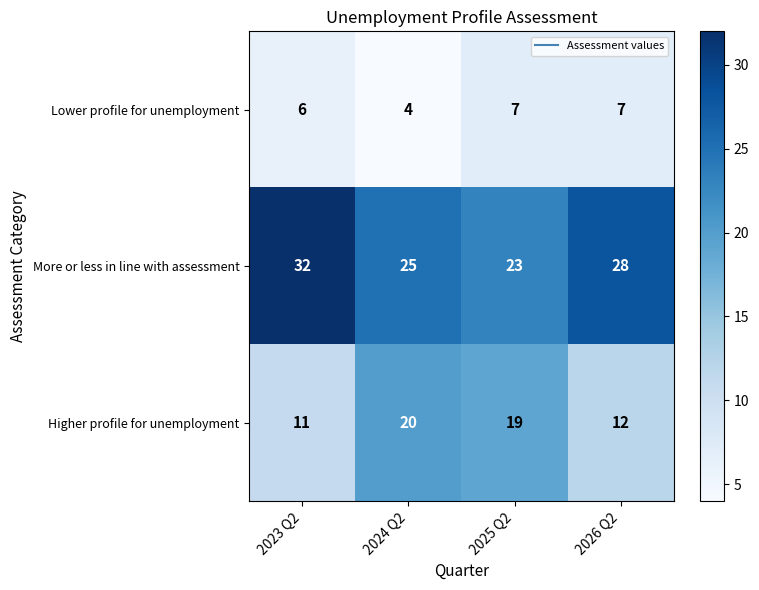

What is the sum of the More or less in line with assessment values at 2024 Q2 and 2026 Q2?

53